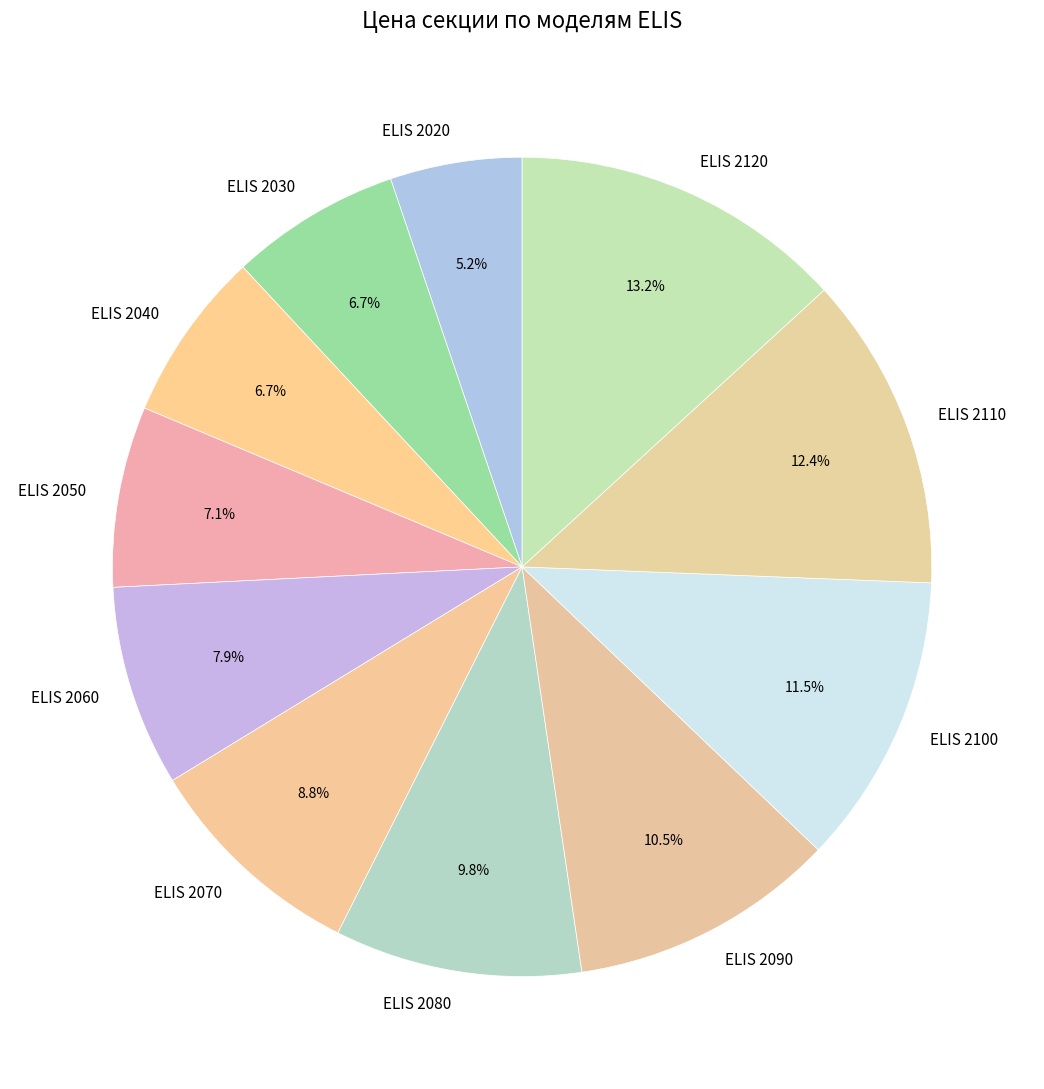

What is the ratio of the value at ELIS 2070 to the value at ELIS 2030?

1.3